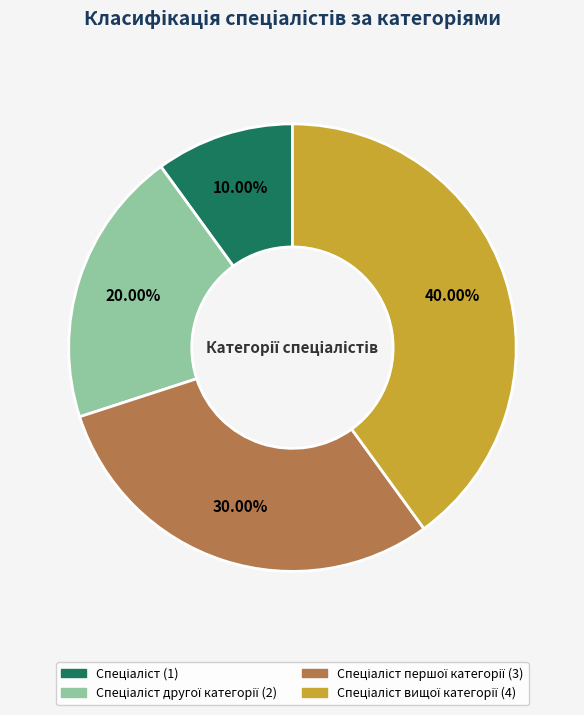

Does any single category account for the majority?

No